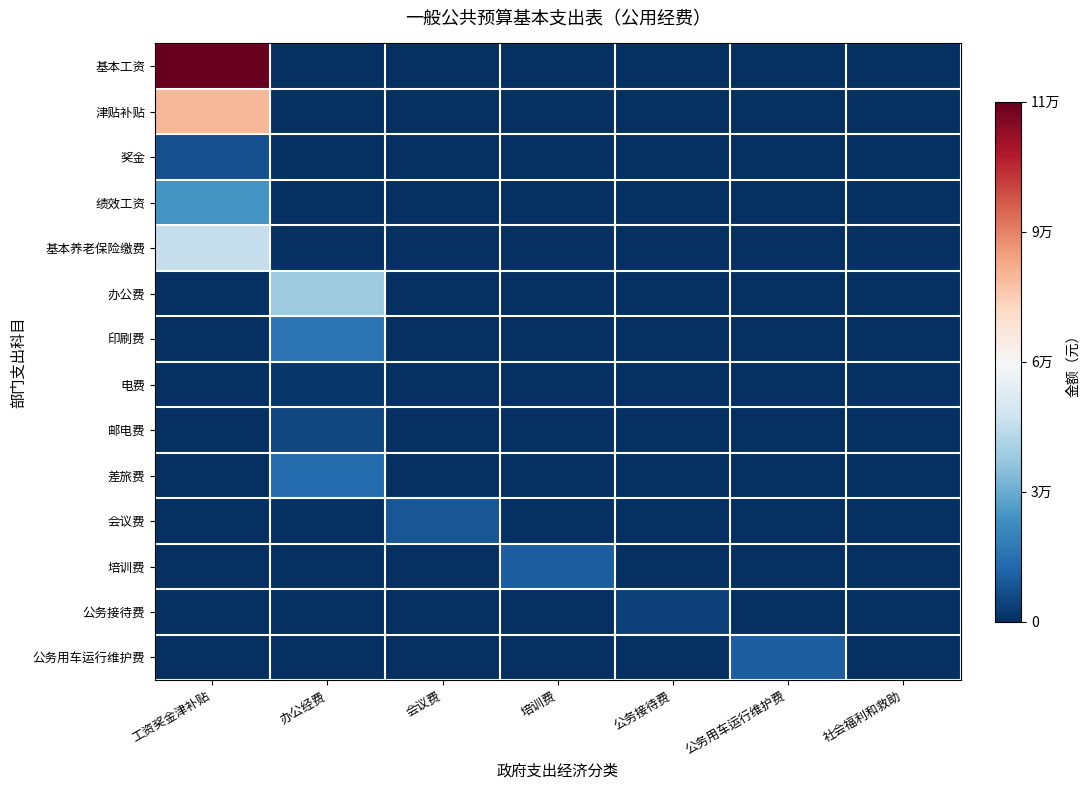

Count the number of data series in this chart.

14